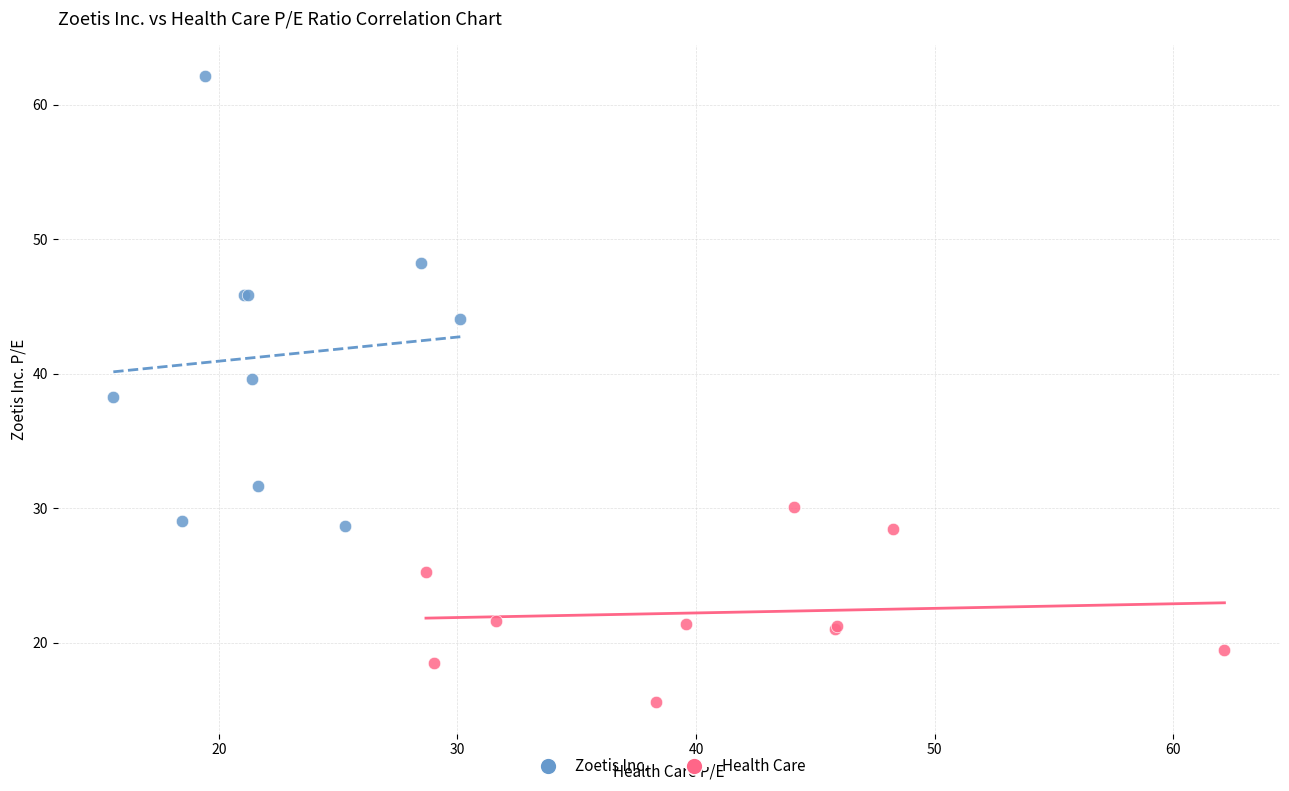

Which series contains the highest Y value?

Zoetis Inc.